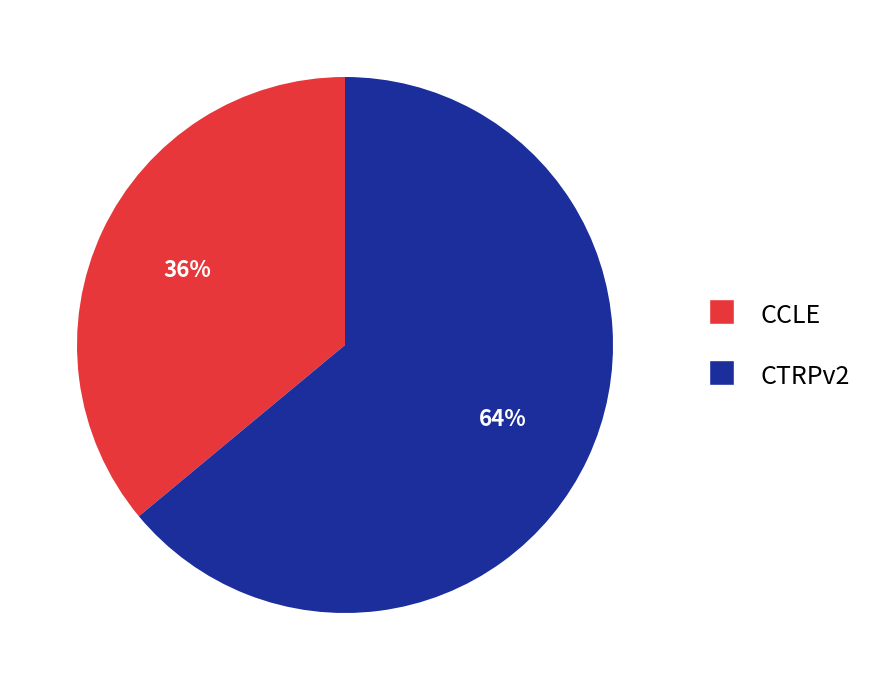

Do CCLE and CTRPv2 together represent more than half of the pie?

Yes